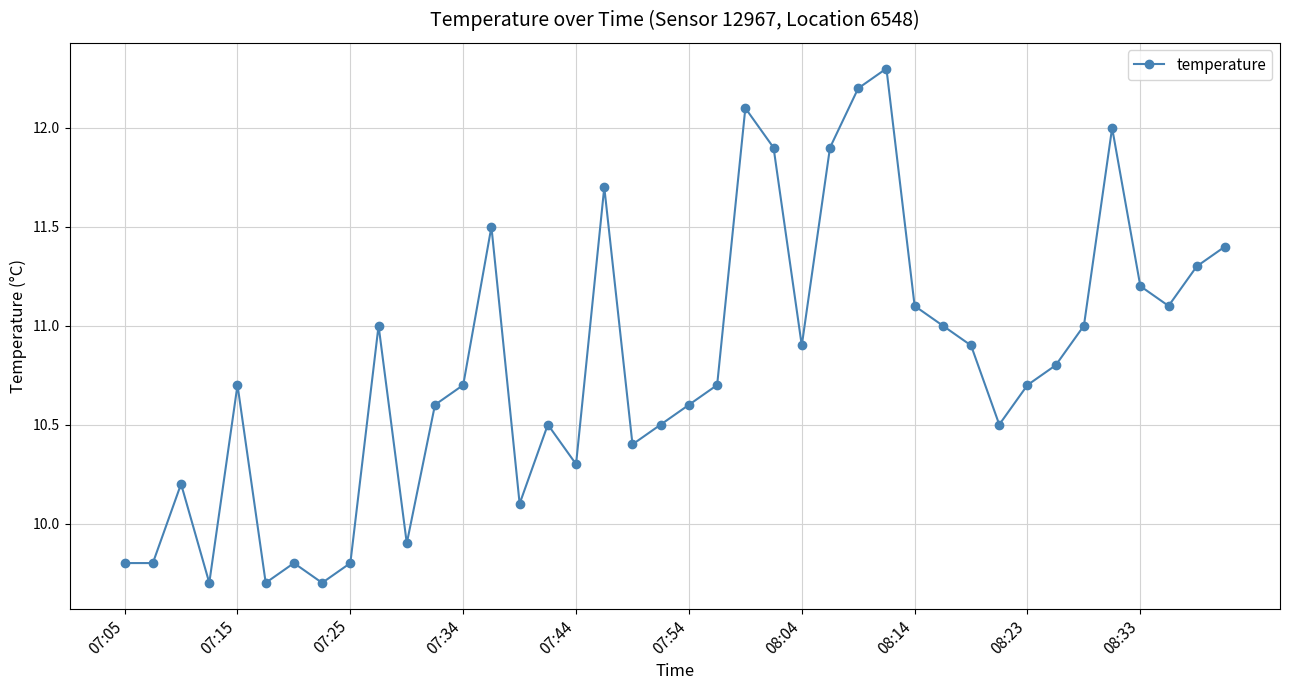

What is the sum of all values?

432.0